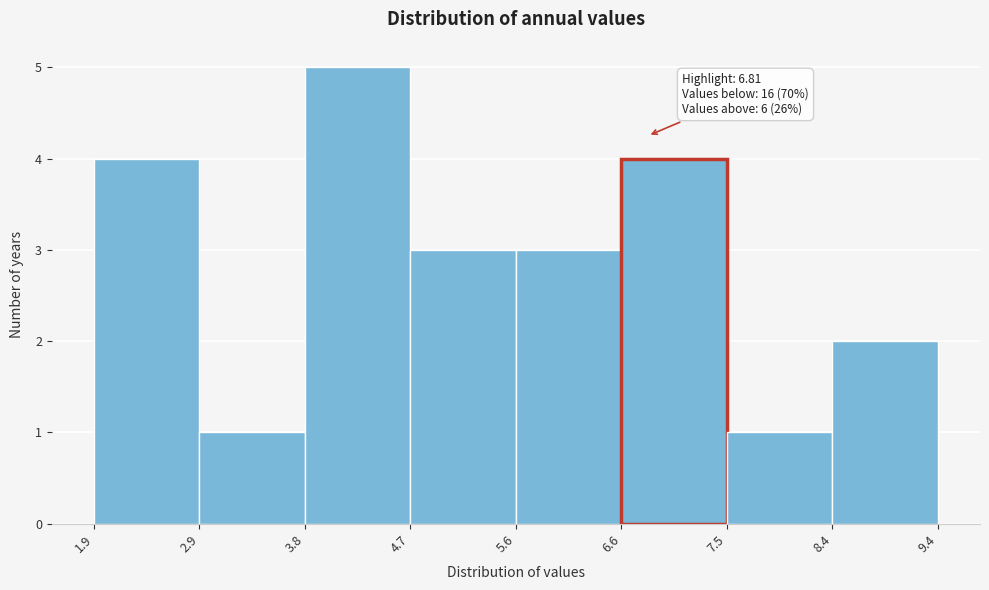

Which range on the x-axis has the tallest bar?

3.8 to 4.7